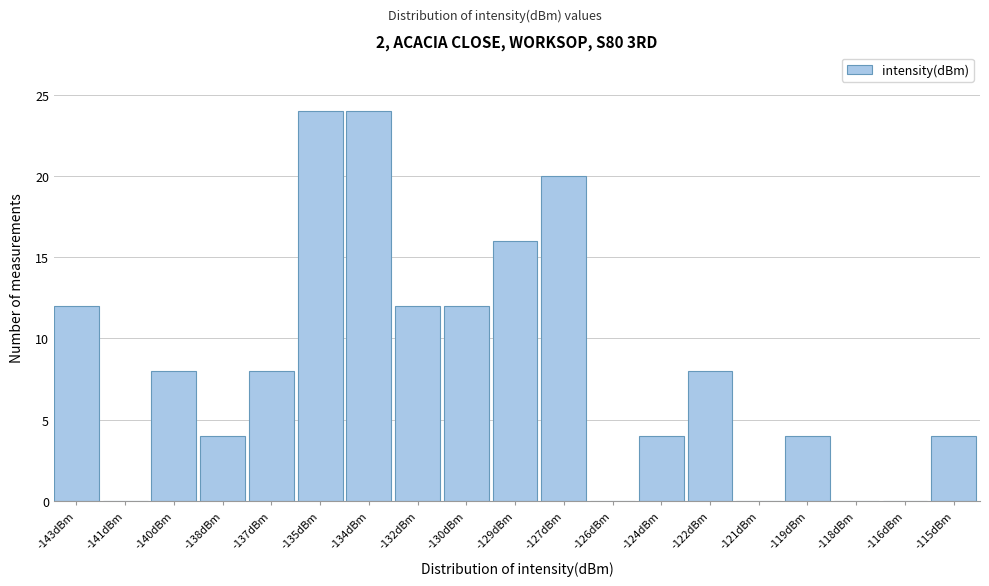

Reading left to right, list all the values displayed in this chart.

-143dBm=12	-141dBm=0	-140dBm=8	-138dBm=4	-137dBm=8	-135dBm=24	-134dBm=24	-132dBm=12	-130dBm=12	-129dBm=16	-127dBm=20	-126dBm=0	-124dBm=4	-122dBm=8	-121dBm=0	-119dBm=4	-118dBm=0	-116dBm=0	-115dBm=4